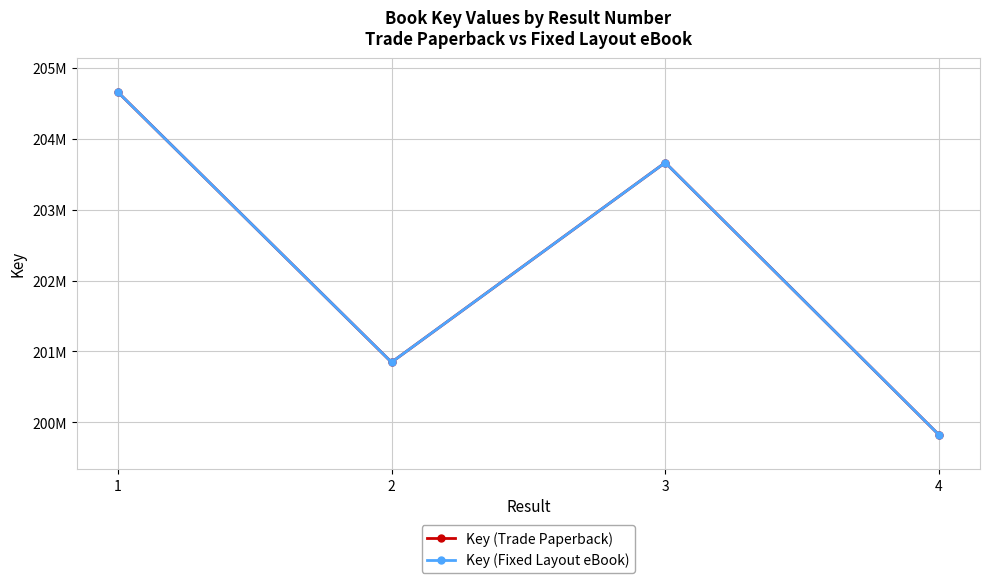

Is the value of Key (Trade Paperback) at 4 greater than the value of Key (Fixed Layout eBook) at 4?

No